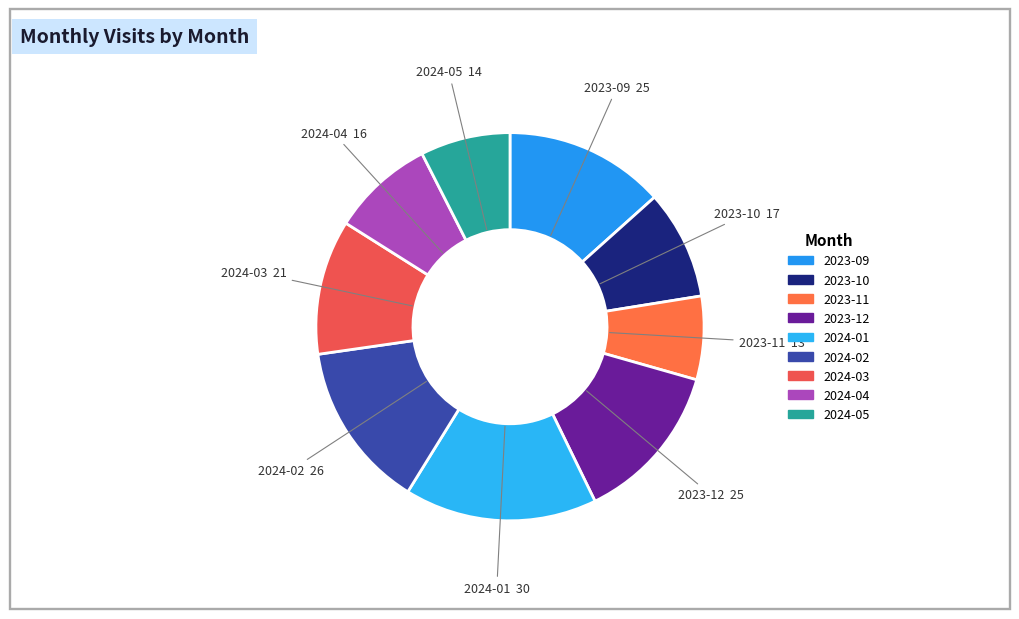

Which slice is the largest?

2024-01